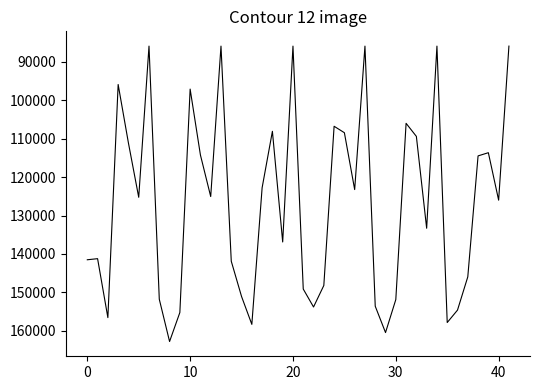

Does the chart have visible grid lines?

No